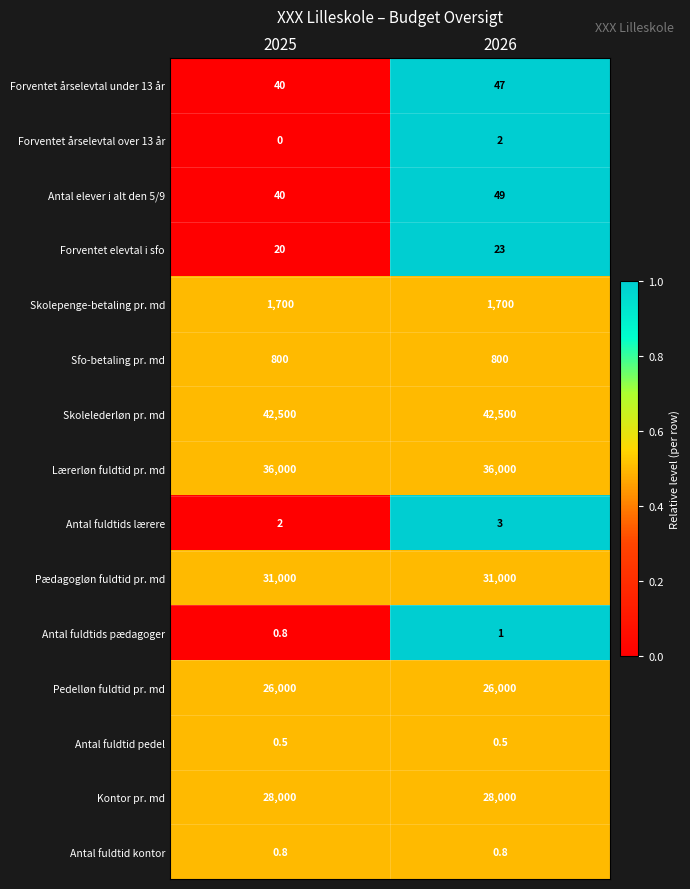

Reading left to right, extract all data points from this chart.

Forventet årselevtal under 13 år: 2025=40.0	2026=47.0
Forventet årselevtal over 13 år: 2025=0.0	2026=2.0
Antal elever i alt den 5/9: 2025=40.0	2026=49.0
Forventet elevtal i sfo: 2025=20.0	2026=23.0
Skolepenge-betaling pr. md: 2025=1700.0	2026=1700.0
Sfo-betaling pr. md: 2025=800.0	2026=800.0
Skolelederløn pr. md: 2025=42500.0	2026=42500.0
Lærerløn fuldtid pr. md: 2025=36000.0	2026=36000.0
Antal fuldtids lærere: 2025=2.0	2026=3.0
Pædagogløn fuldtid pr. md: 2025=31000.0	2026=31000.0
Antal fuldtids pædagoger: 2025=0.8	2026=1.0
Pedelløn fuldtid pr. md: 2025=26000.0	2026=26000.0
Antal fuldtid pedel: 2025=0.5	2026=0.5
Kontor pr. md: 2025=28000.0	2026=28000.0
Antal fuldtid kontor: 2025=0.8	2026=0.8